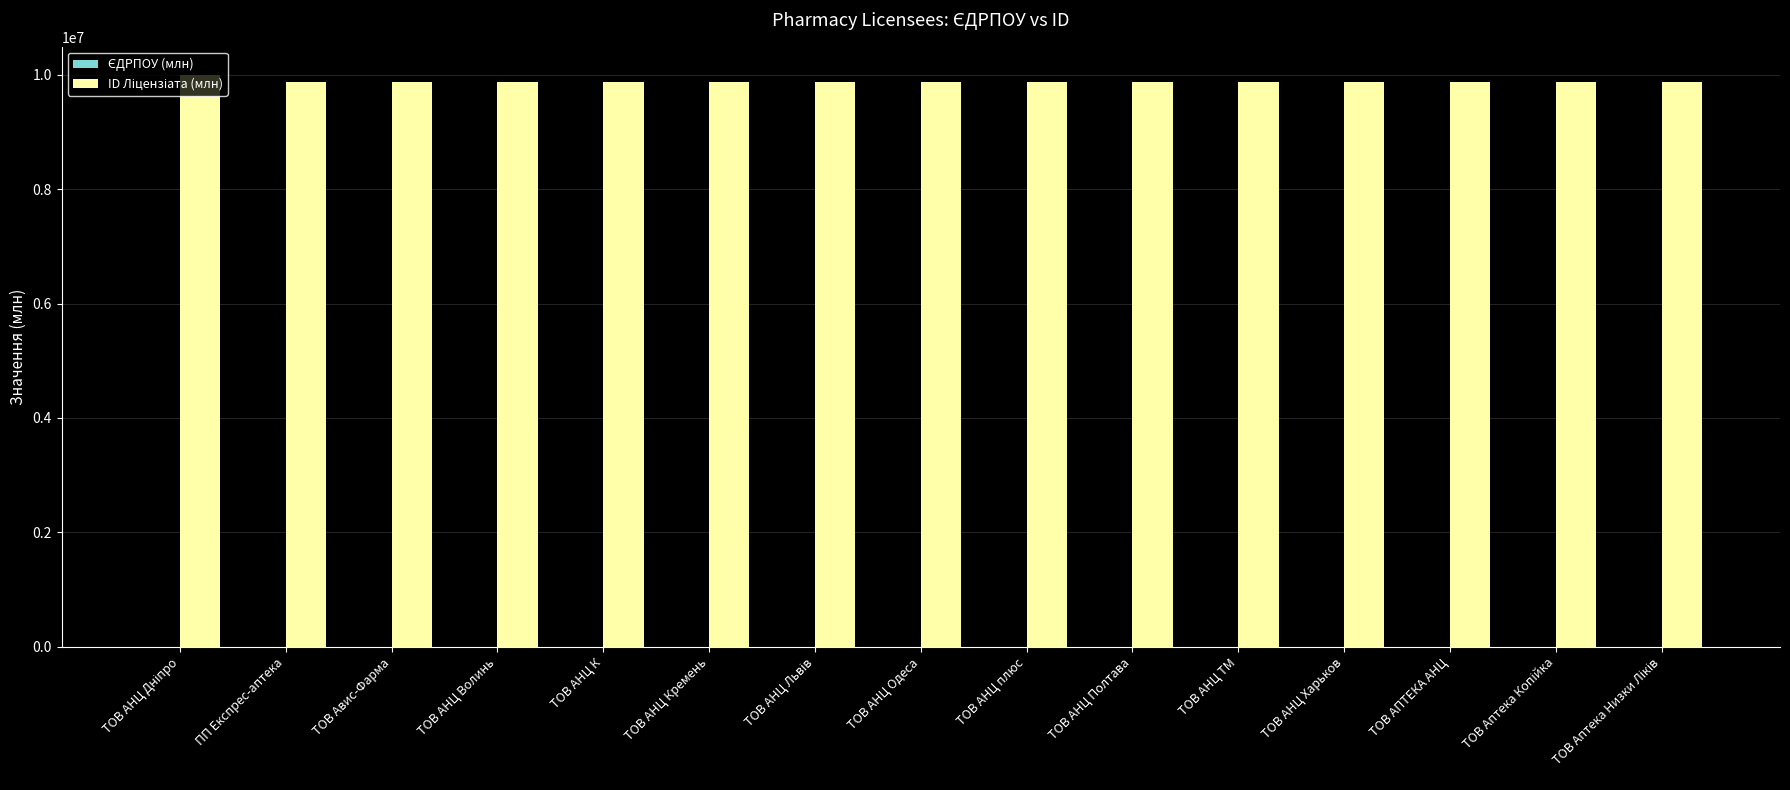

What is the maximum value shown in the chart?

9991027.3